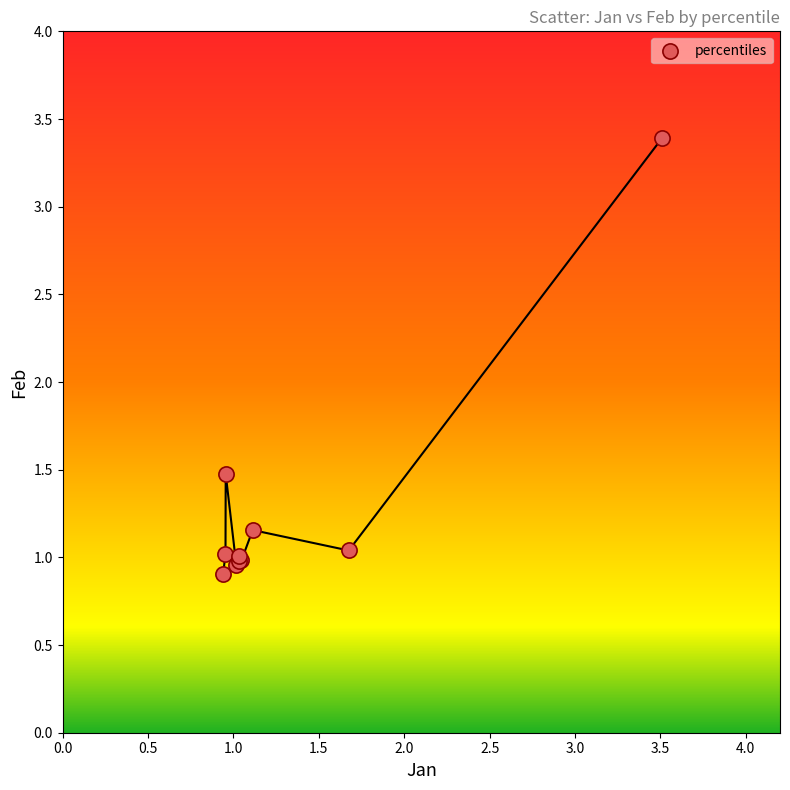

What Y value in the scatter plot is closest to 2?

1.5